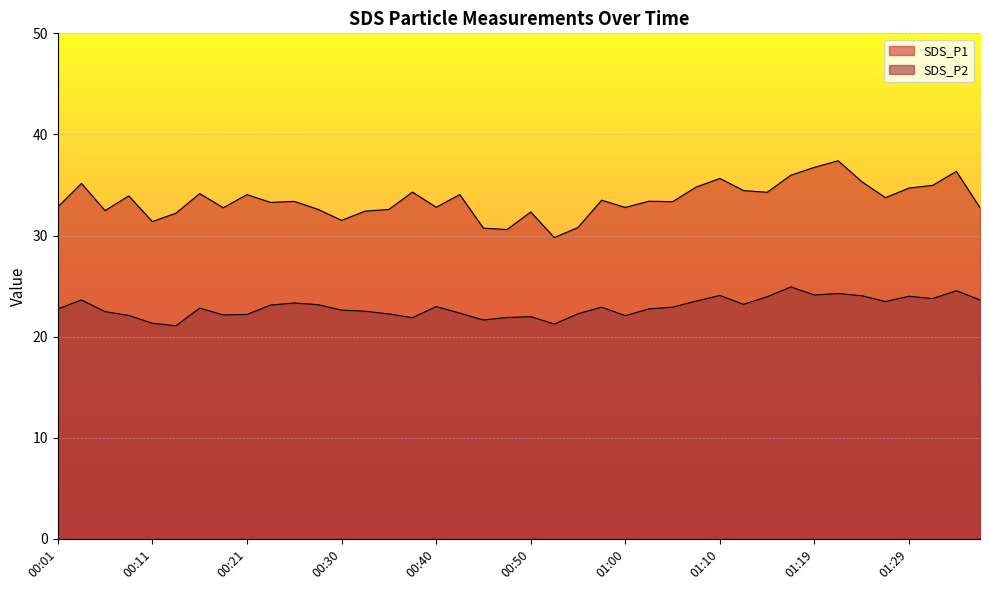

Rank the categories by SDS_P2 value from highest to lowest.

01:17, 01:34, 01:22, 01:19, 01:10, 01:24, 01:29, 01:14, 01:31, 00:04, 01:36, 01:07, 01:26, 00:26, 01:12, 00:28, 00:23, 00:40, 00:57, 01:04, 00:16, 00:01, 01:02, 00:30, 00:33, 00:06, 00:43, 00:55, 00:35, 00:21, 00:18, 00:08, 01:00, 00:50, 00:47, 00:38, 00:45, 00:11, 00:52, 00:13